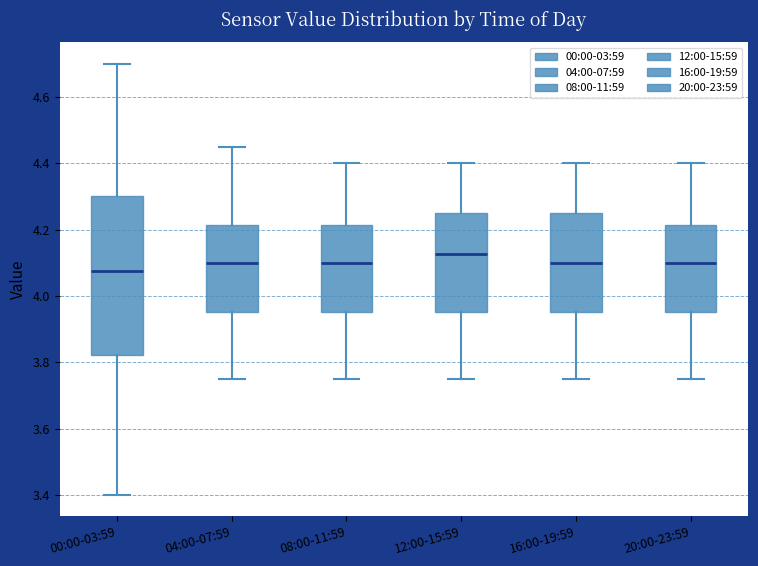

Reading left to right, transcribe this box plot: for each box, give where its median line is, the range the box spans, and where its two whiskers end, as read against the y-axis. The values are not printed on the chart, so give them approximately, as read against the axis.

00:00-03:59: median 4.08, box 3.82 to 4.30, whiskers 3.40 to 4.70
04:00-07:59: median 4.10, box 3.96 to 4.22, whiskers 3.76 to 4.46
08:00-11:59: median 4.10, box 3.96 to 4.22, whiskers 3.76 to 4.40
12:00-15:59: median 4.12, box 3.96 to 4.26, whiskers 3.76 to 4.40
16:00-19:59: median 4.10, box 3.96 to 4.26, whiskers 3.76 to 4.40
20:00-23:59: median 4.10, box 3.96 to 4.22, whiskers 3.76 to 4.40